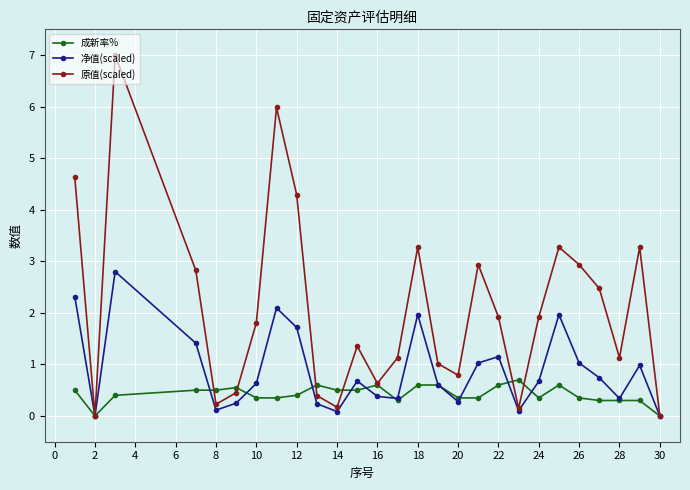

List the series in order of their overall mean, lowest first.

成新率%, 净值(scaled), 原值(scaled)